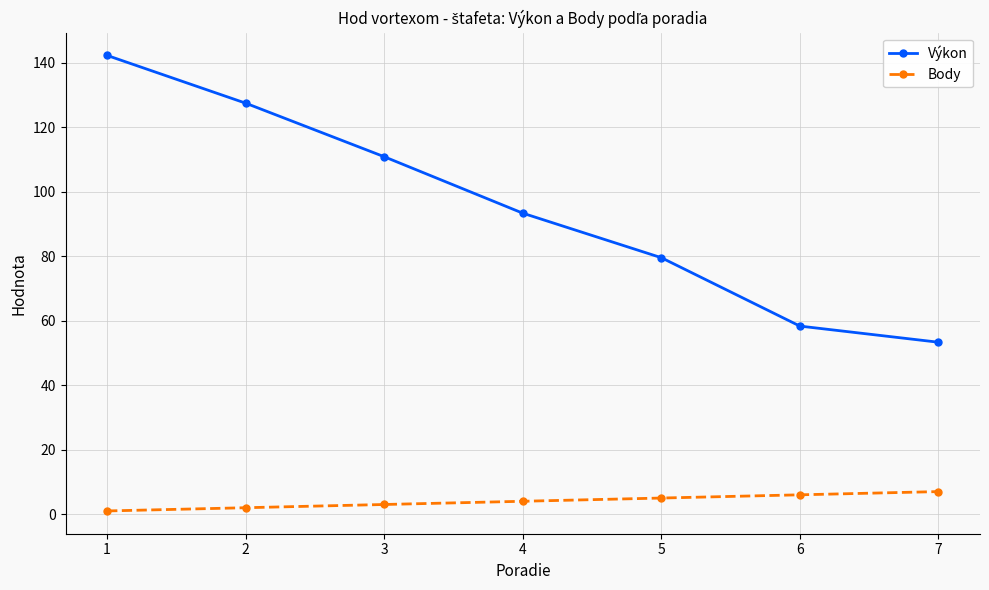

Which series has the largest total across all categories?

Výkon